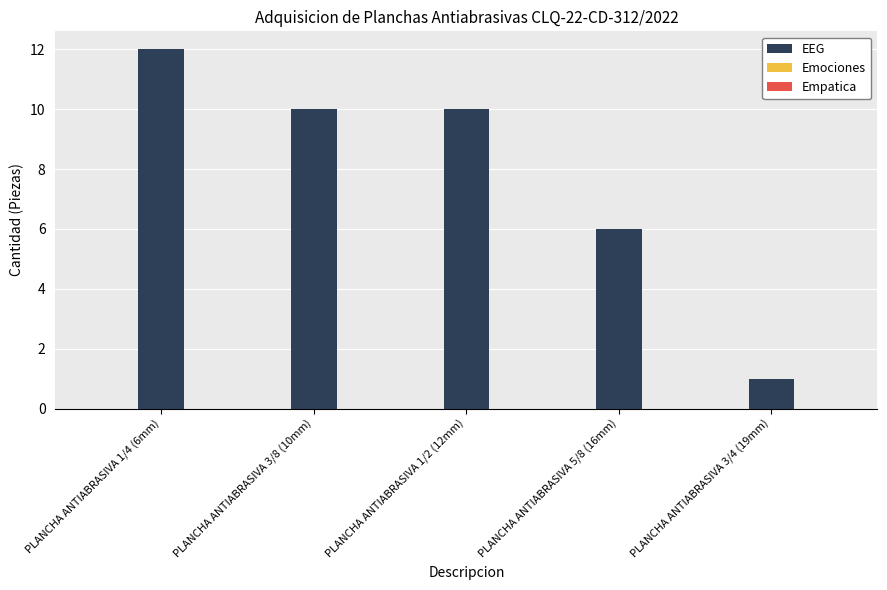

What is the label of the 4th bar from the left?

PLANCHA ANTIABRASIVA 5/8 (16mm)